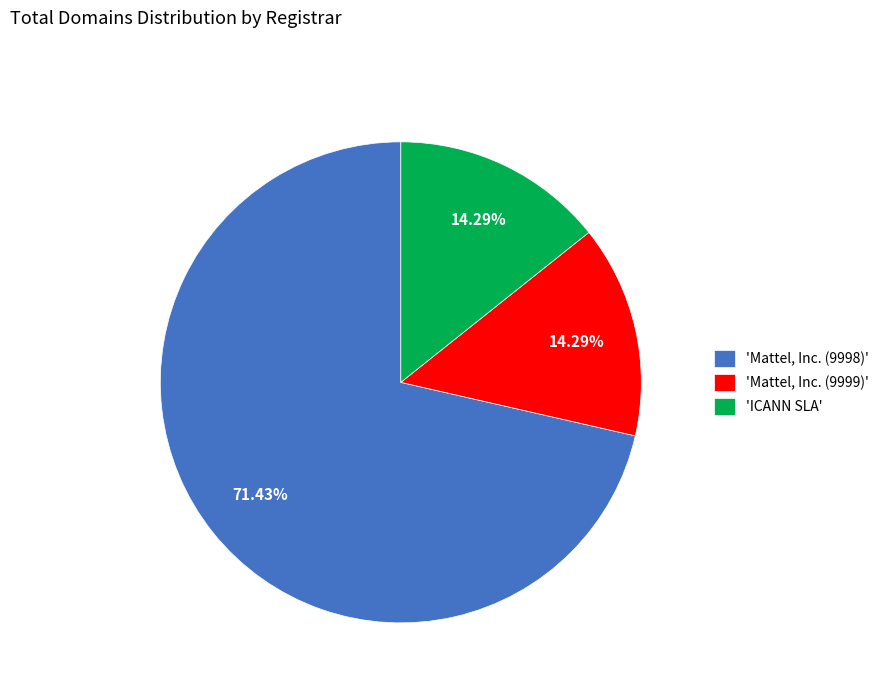

Which category accounts for the majority?

'Mattel, Inc. (9998)'